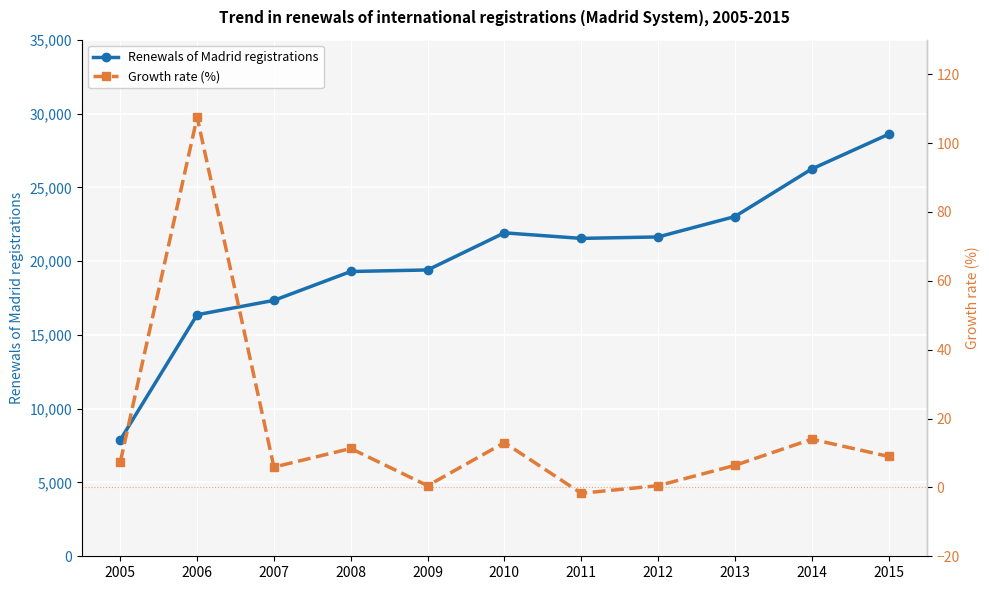

What is the value of the Renewals of Madrid registrations point at the 3rd from the left?

17340